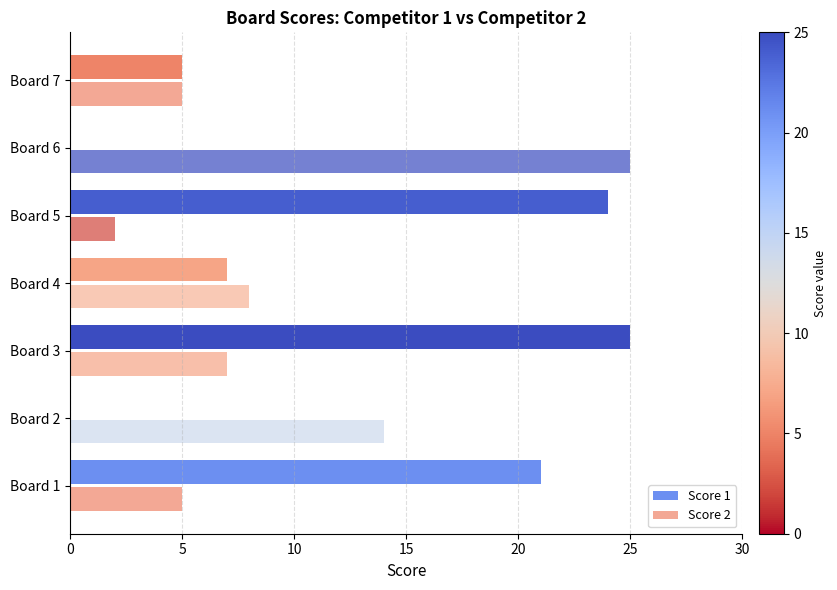

Count the number of data series in this chart.

2